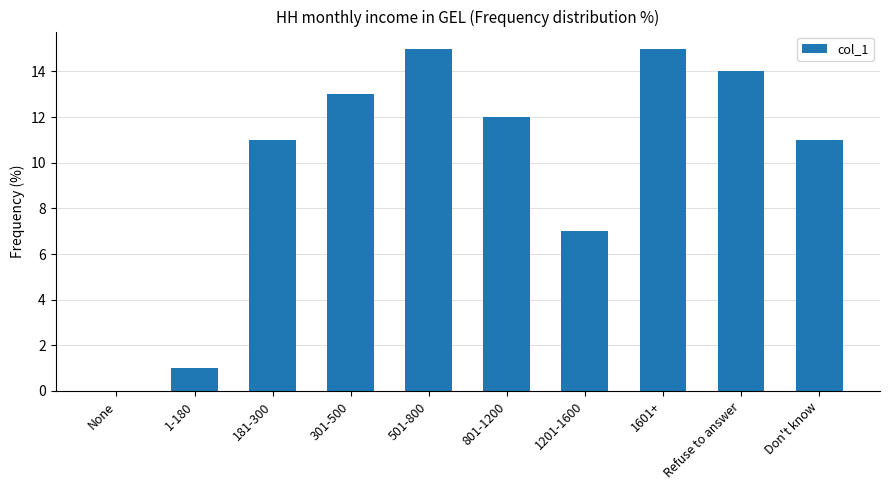

Reading left to right, transcribe all the data shown in this chart.

0	1	11	13	15	12	7	15	14	11